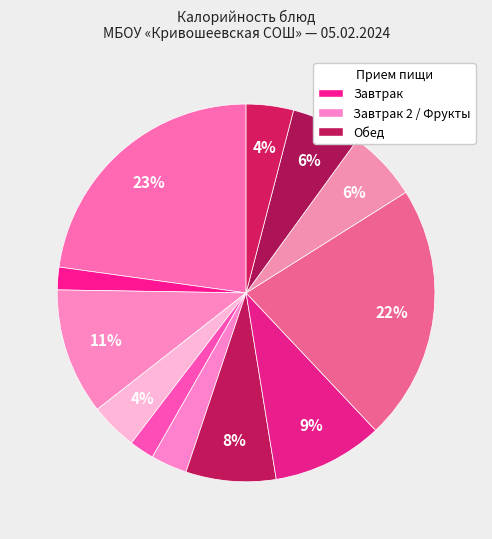

Count the number of slices in the pie.

12